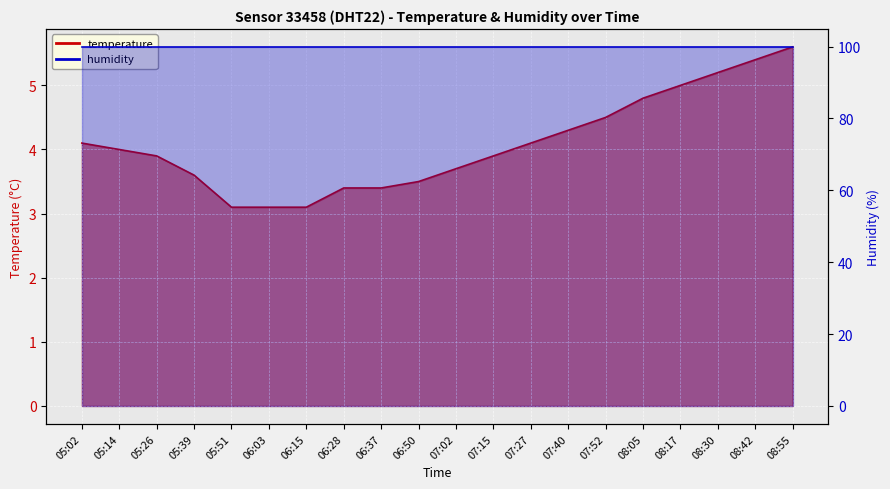

The chart shows a value of 5.8 at 07:15. True or false?

False